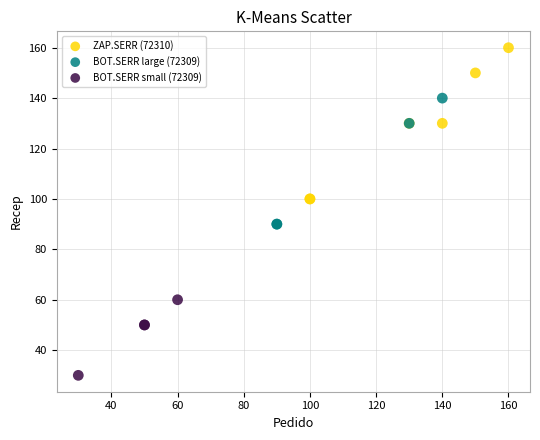

What are all the series names shown in the legend?

ZAP.SERR (72310), BOT.SERR large (72309), BOT.SERR small (72309)